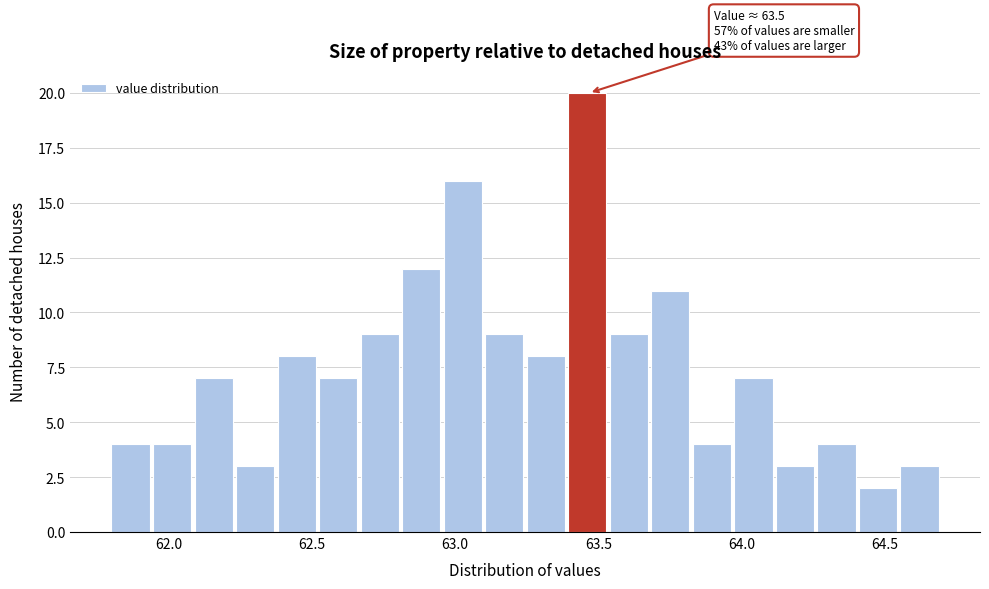

Around what value on the x-axis is the tallest bar? Give the approximate position of its centre, as read against the axis.

63.45